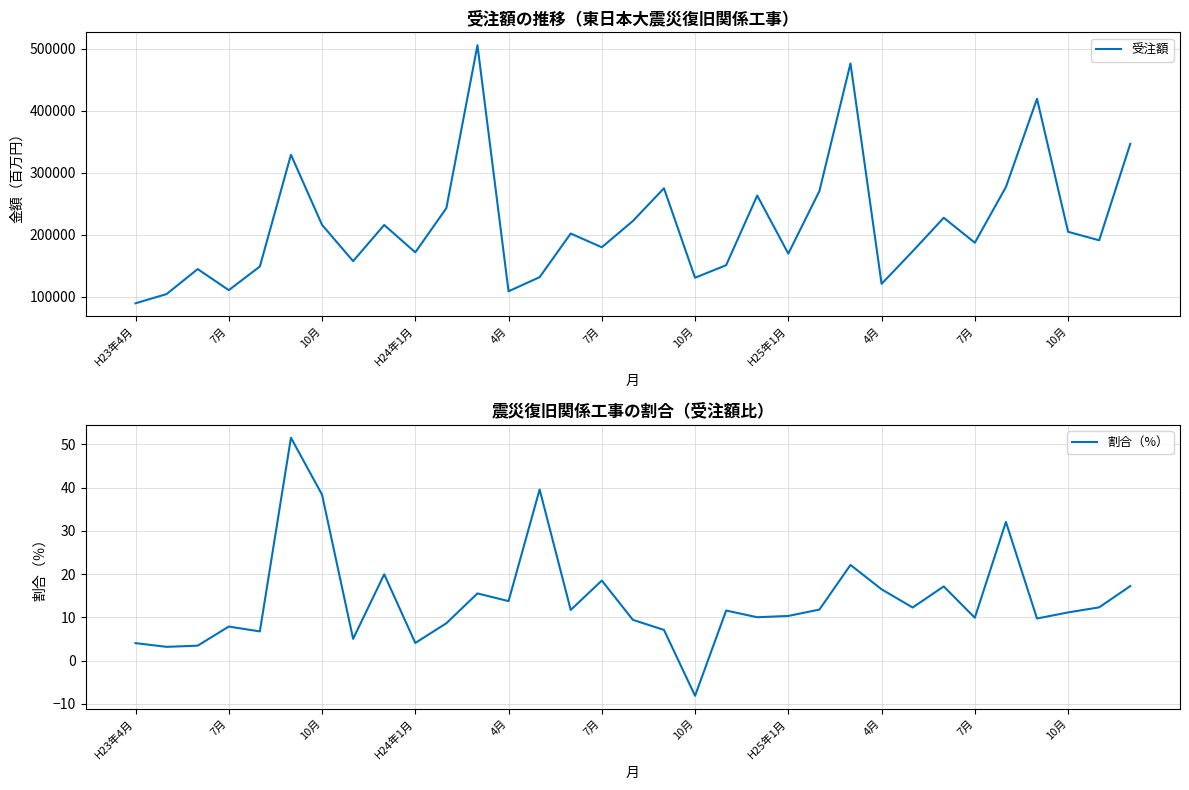

Between 13 and 14, which is larger?

14